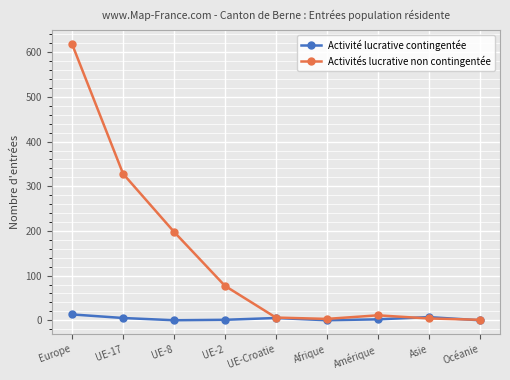

Is it true that Activités lucrative non contingentée equals 618 at Europe?

True